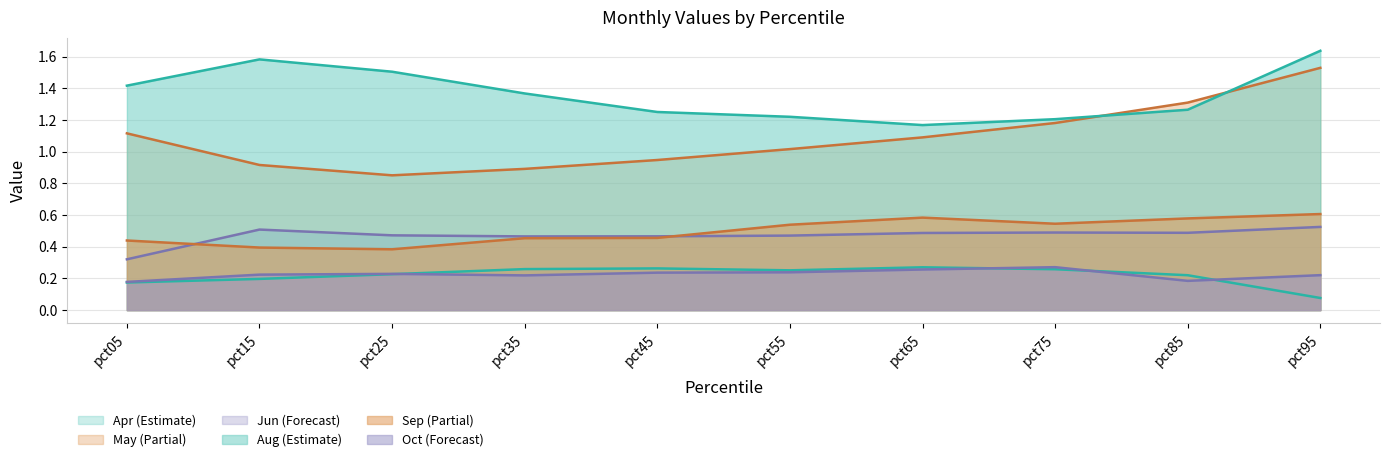

List the series in order of their peak value, highest first.

Aug, May, Sep, Jun, Oct, Apr